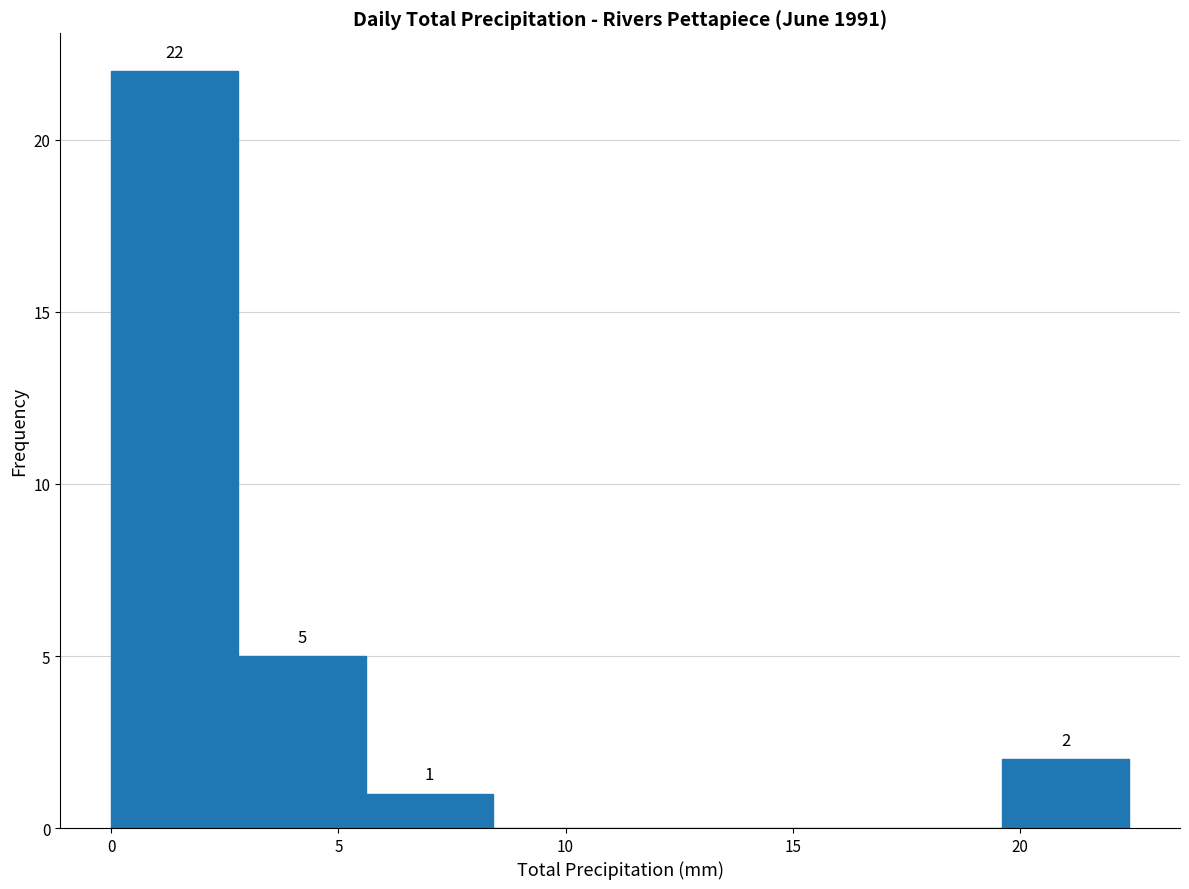

Over which range of the x-axis is the bar tallest?

0.0 to 2.8